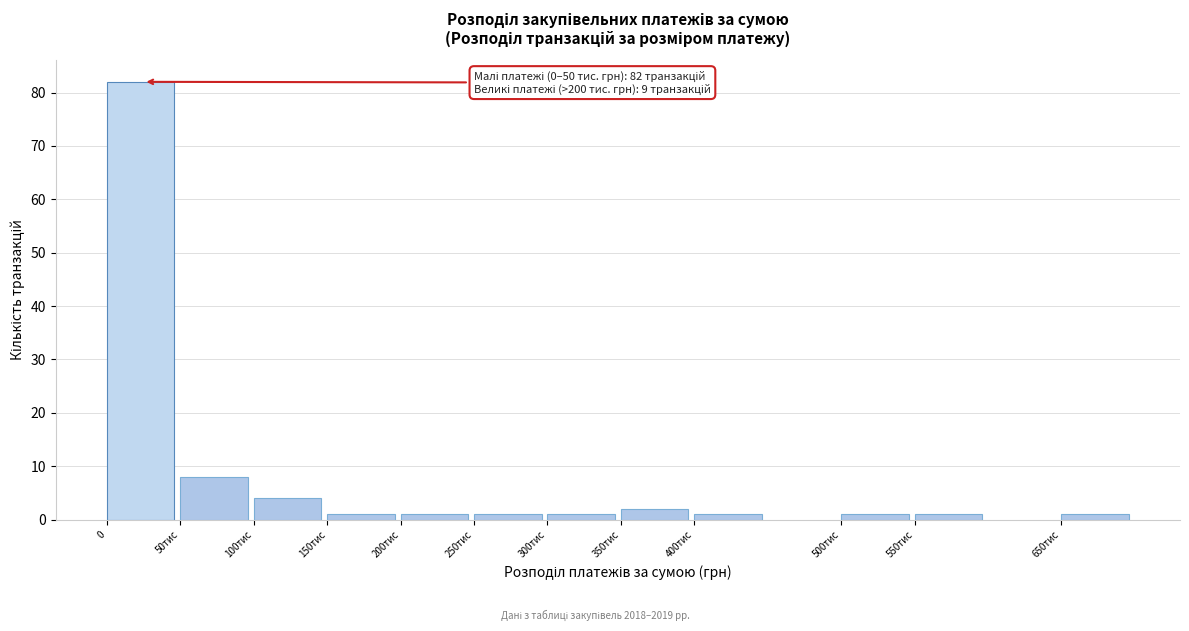

Reading right to left, list all the values displayed in this chart.

1	1	1	1	2	1	1	1	1	4	8	82